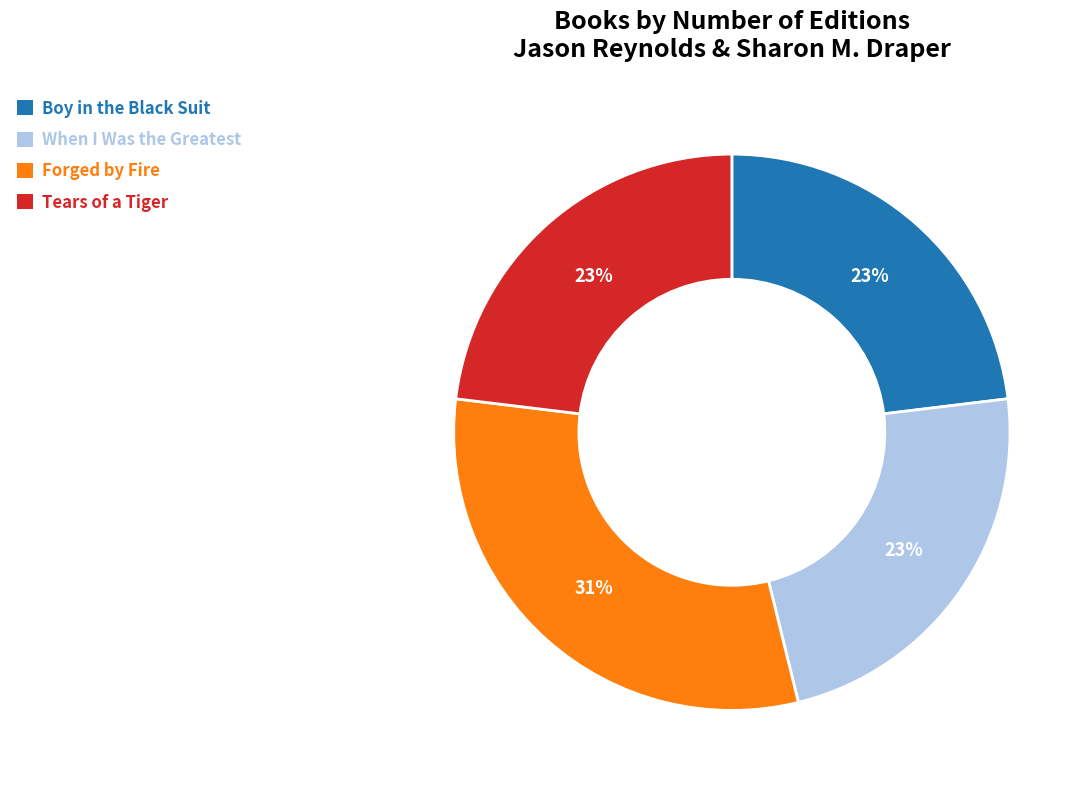

To the nearest percent, what is the average slice percentage?

25%